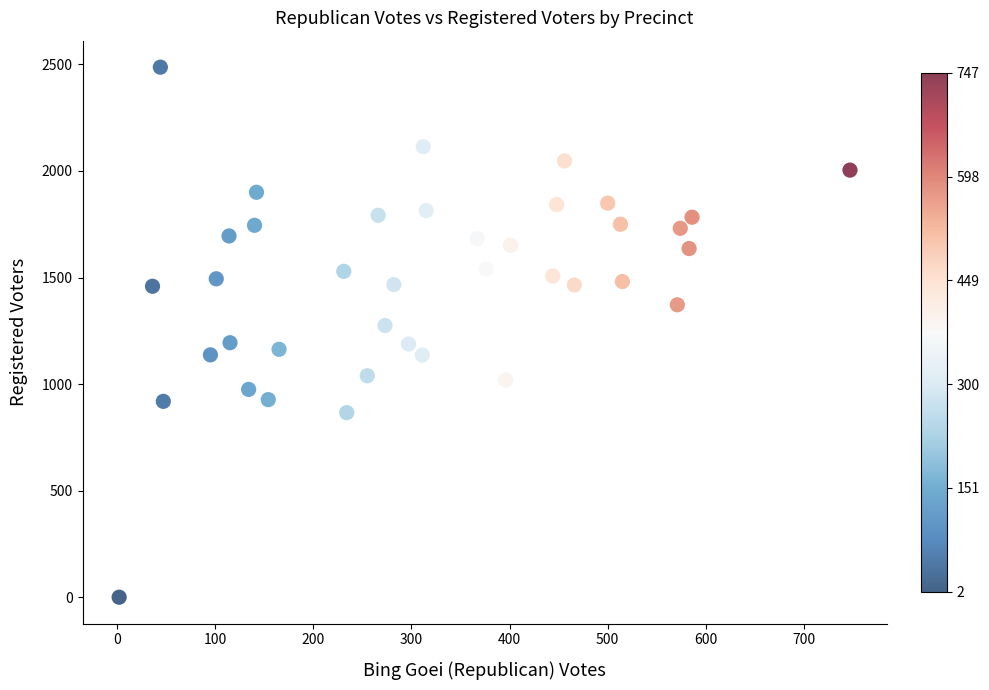

What is the range of Y values (max minus min)?

2487